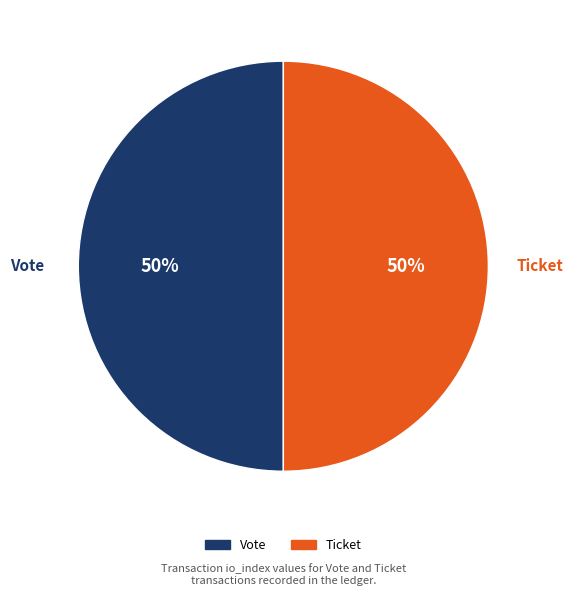

What is the ratio of the value at Vote to the value at Ticket?

1.0